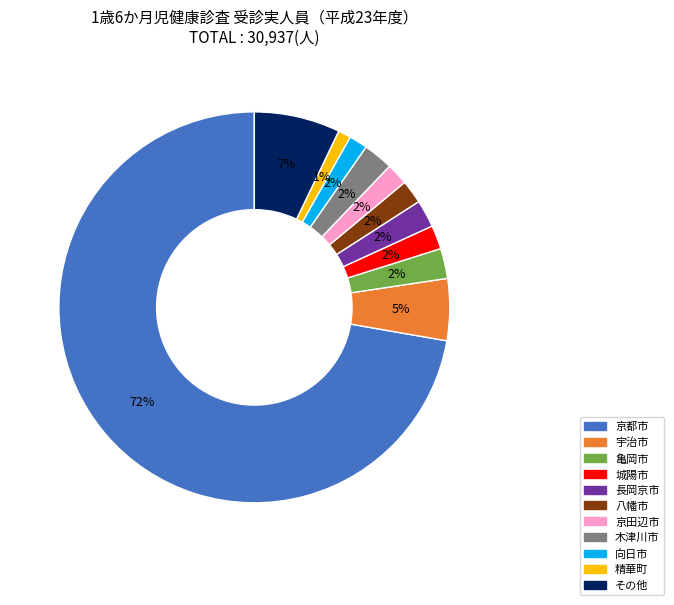

Is there any slice that represents more than half of the pie?

Yes